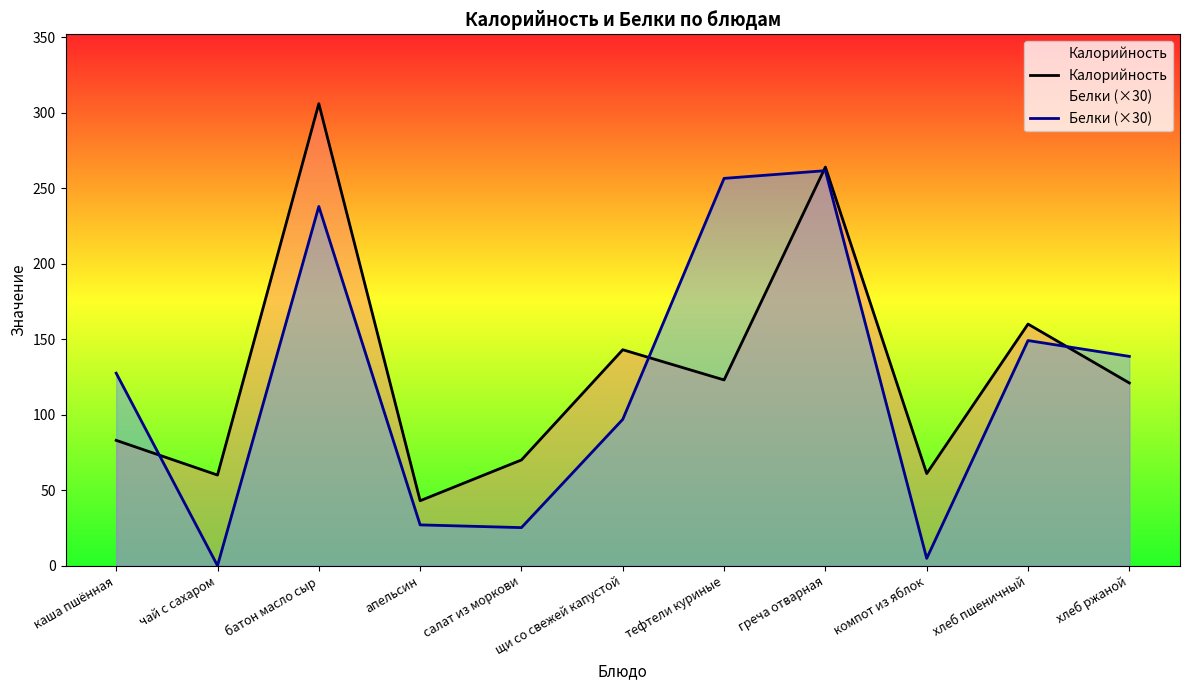

At which label is Калорийность closest to 174?

хлеб пшеничный